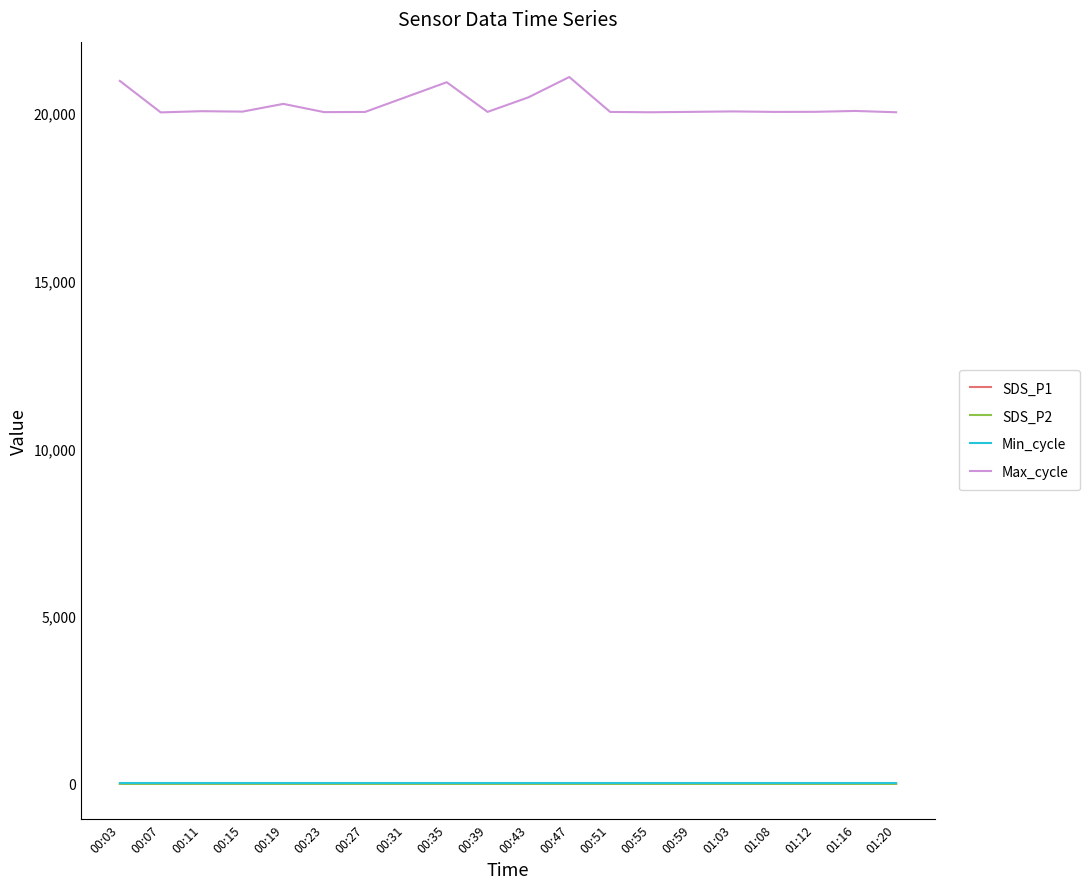

How many categories are shown in the chart?

20